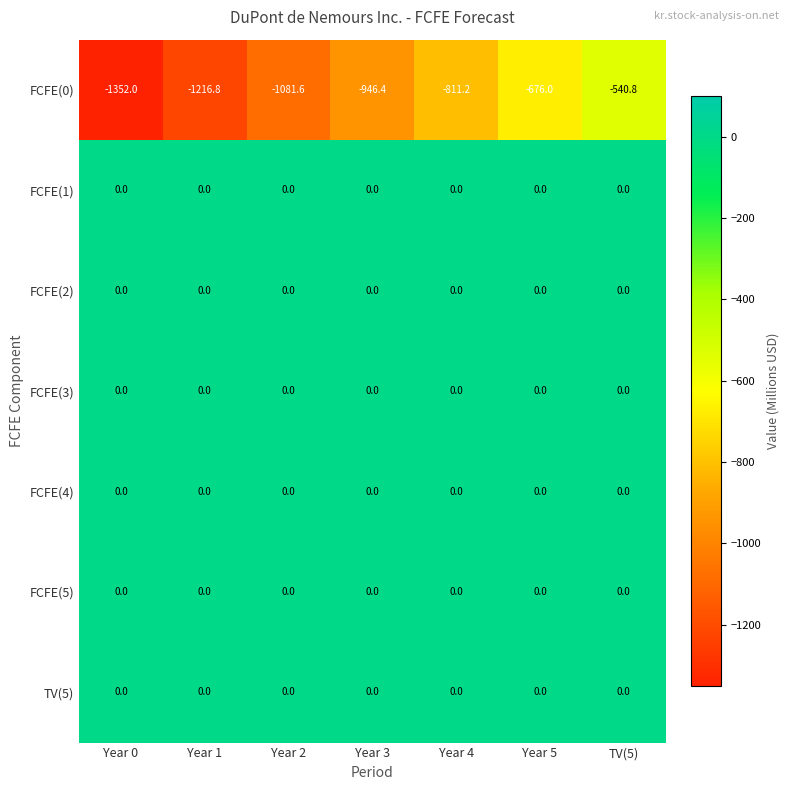

Which series has the widest spread of values?

FCFE(0)